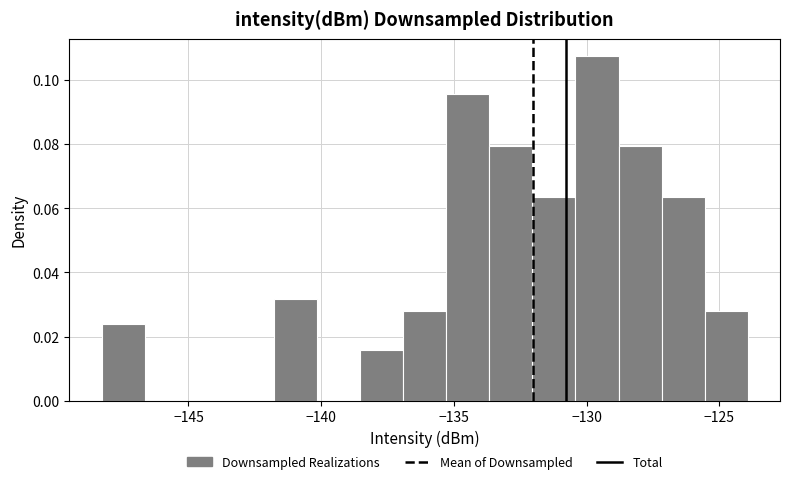

Read against the x-axis, roughly where is the centre of the tallest bar?

-129.5